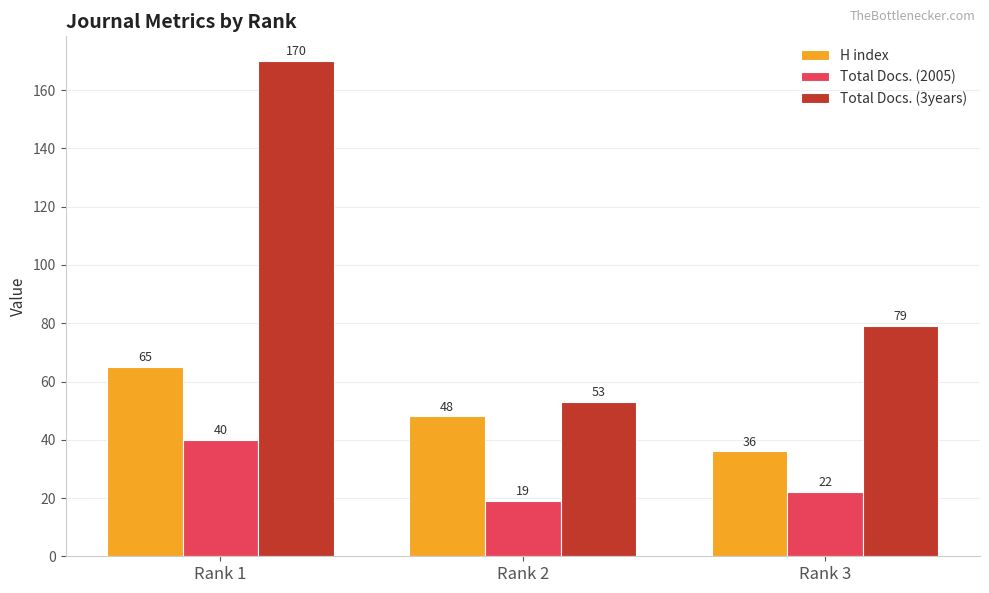

What is the value of the Total Docs. (2005) bar at the 1st from the left?

40